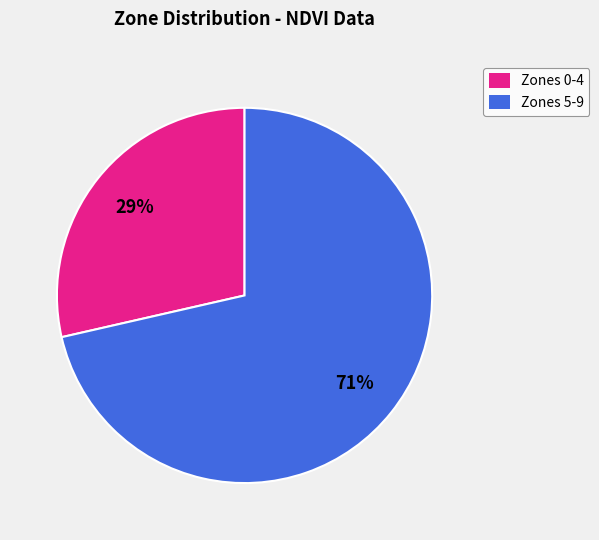

The Zones 5-9 slice represents 85% of the pie. True or false?

False